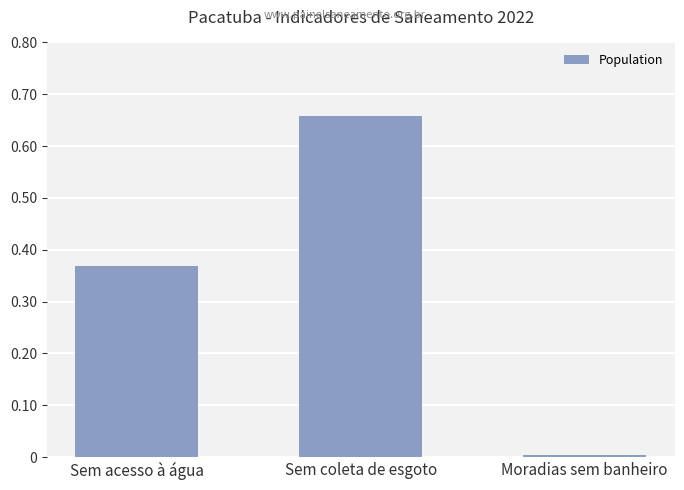

Which category has the highest value across all series?

Sem coleta de esgoto